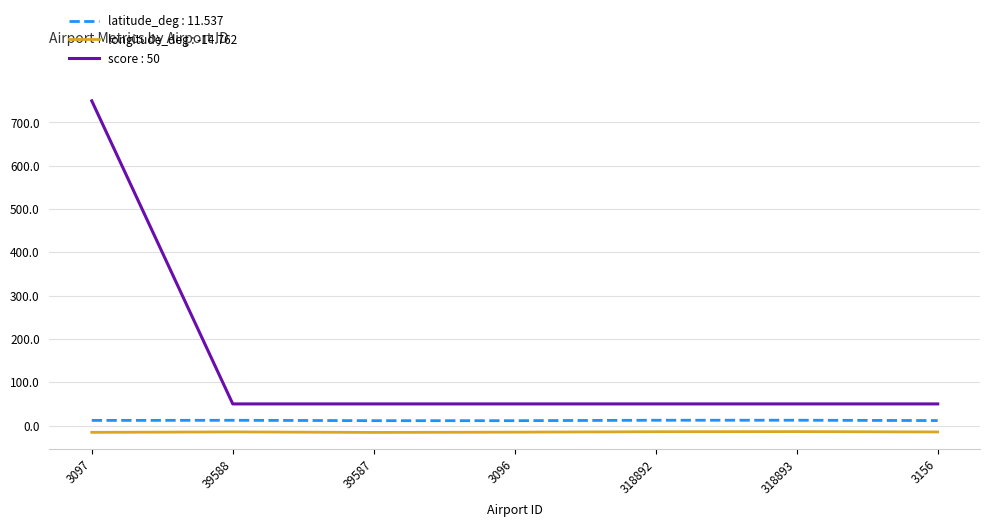

List the series in order of their peak value, lowest first.

longitude_deg : -14.762, latitude_deg : 11.537, score : 50